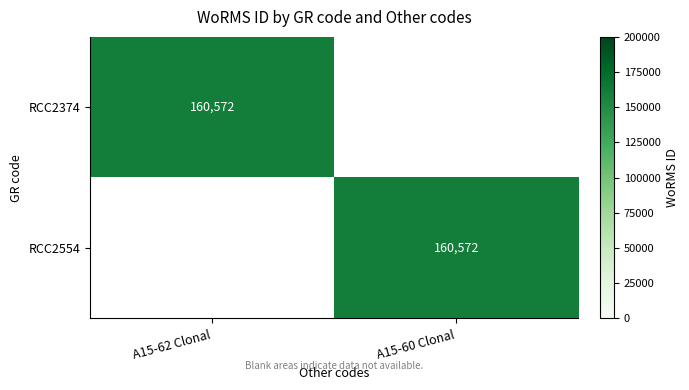

The RCC2554 series shows 160572 at A15-60 Clonal. True or false?

True